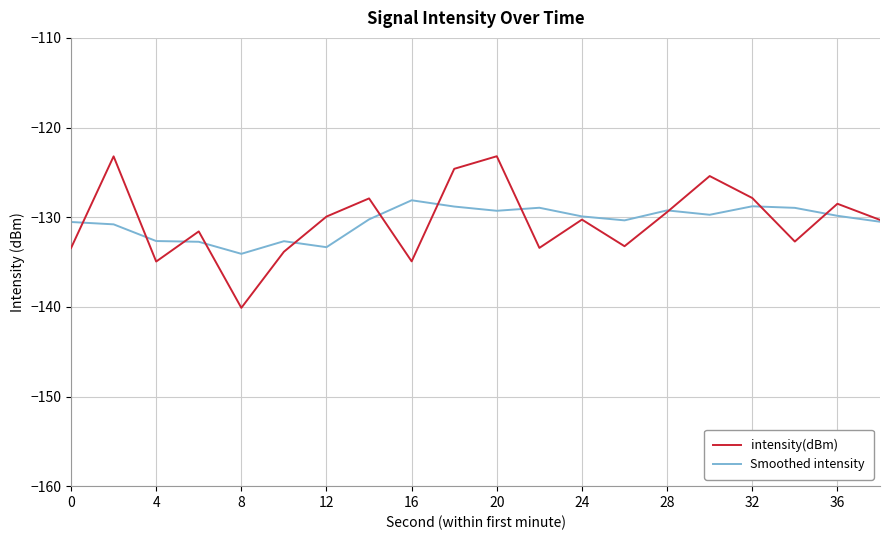

What are all the series names shown in the legend?

intensity(dBm), Smoothed intensity